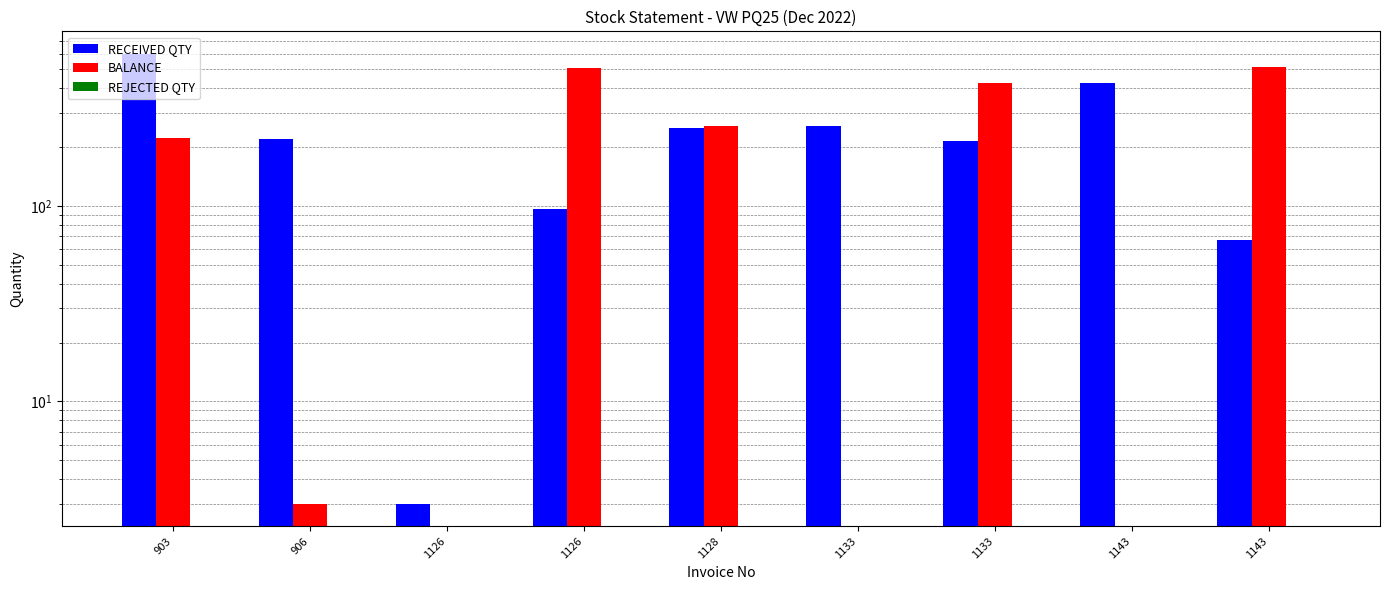

Between 1126 and 1133, which series saw the biggest shift?

RECEIVED QTY